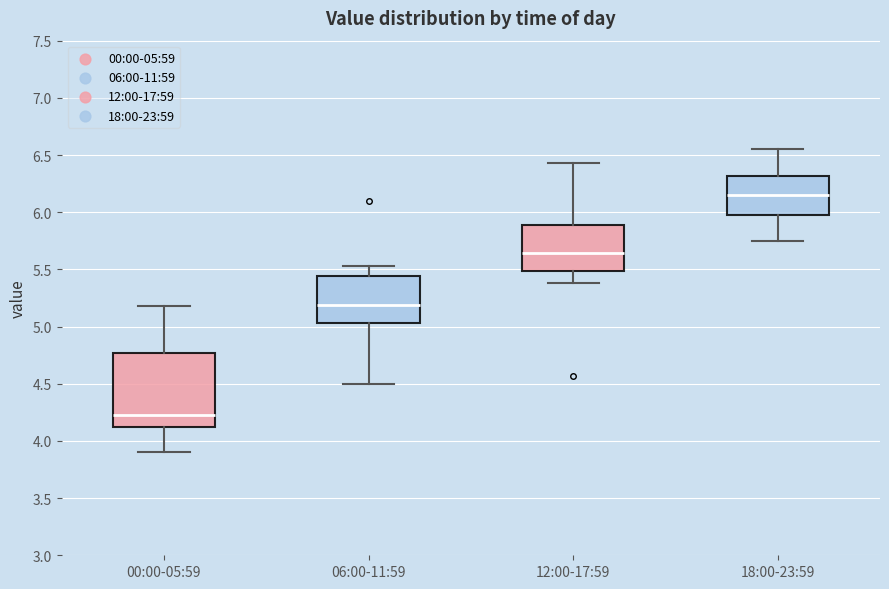

Which box is the tallest, from its lower edge to its upper edge?

00:00-05:59